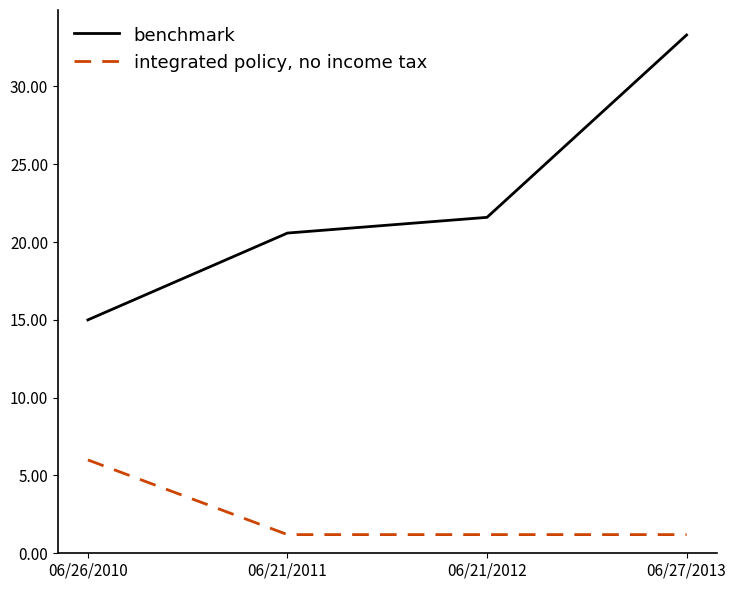

What is the spread (max minus min) of values at 06/21/2011?

19.4